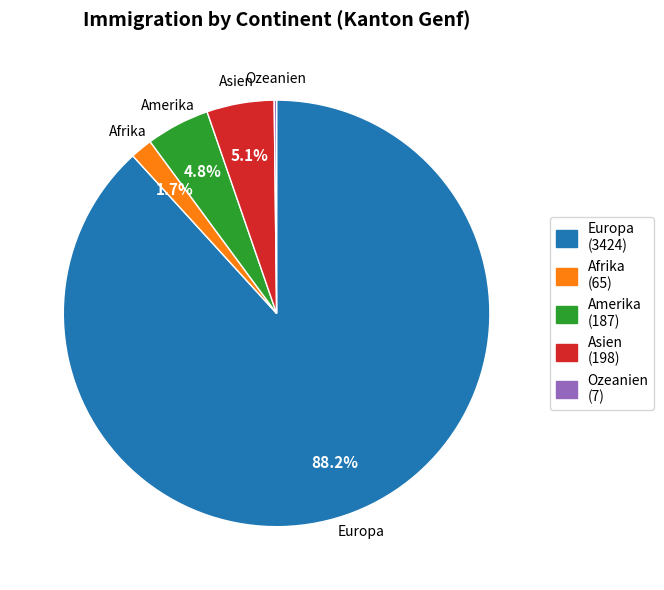

What is the ratio of the value at Afrika to the value at Asien?

0.3